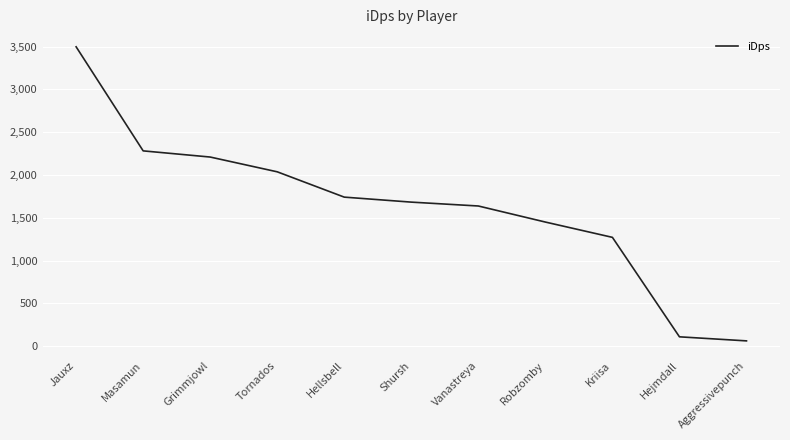

List the labels in order of value, largest first.

Jauxz, Masamun, Grimmjowl, Tornados, Hellsbell, Shursh, Vanastreya, Robzomby, Kriisa, Hejmdall, Aggressivepunch